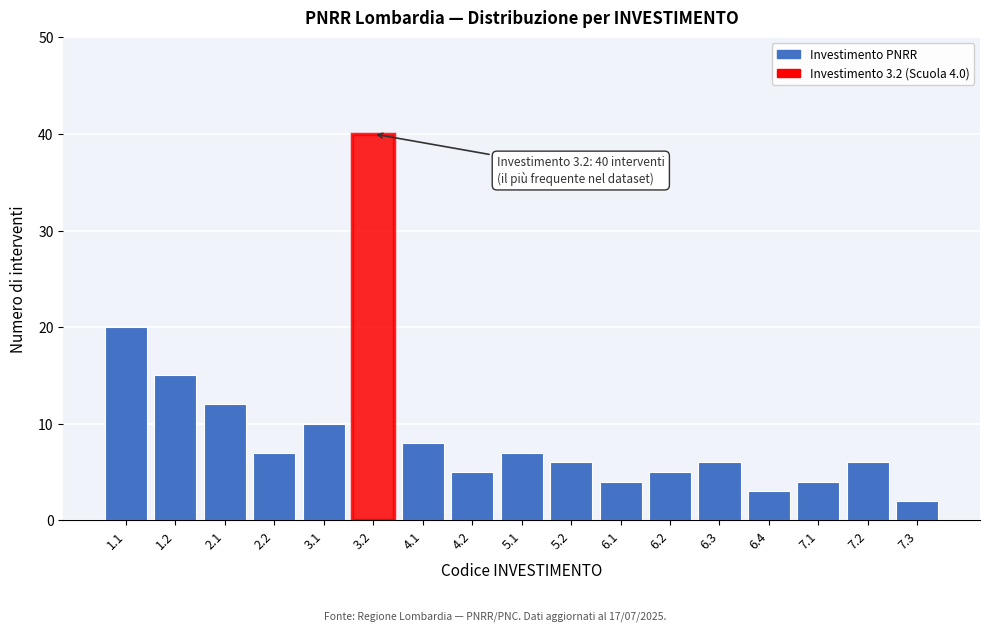

Reading right to left, transcribe all the data shown in this chart.

2	6	4	3	6	5	4	6	7	5	8	40	10	7	12	15	20